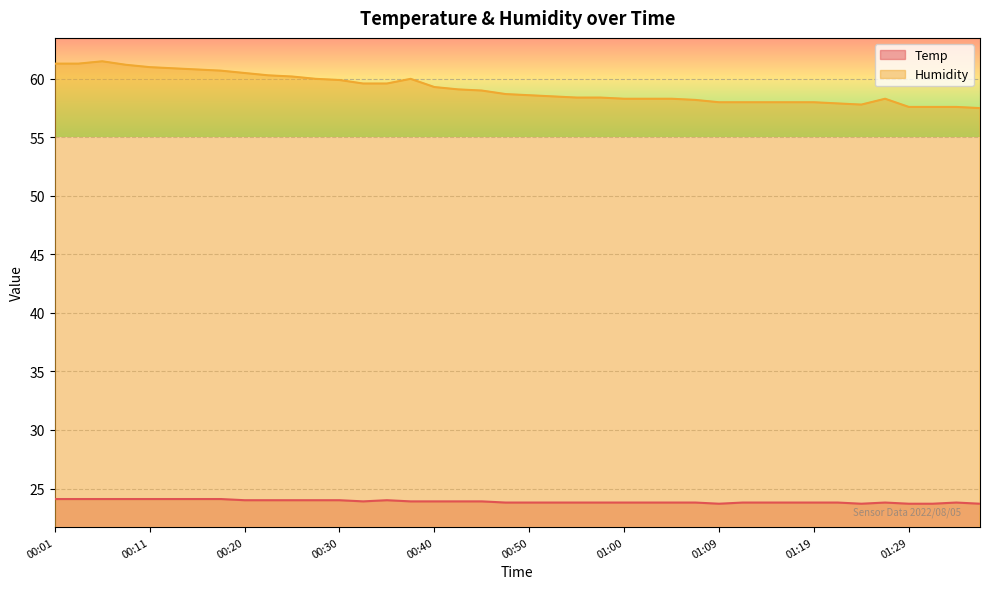

Rank the categories by Temp value from highest to lowest.

00:01, 00:03, 00:06, 00:08, 00:11, 00:13, 00:15, 00:18, 00:20, 00:23, 00:25, 00:28, 00:30, 00:35, 00:33, 00:38, 00:40, 00:42, 00:45, 00:47, 00:50, 00:52, 00:55, 00:57, 01:00, 01:02, 01:05, 01:07, 01:12, 01:14, 01:17, 01:19, 01:22, 01:27, 01:34, 01:09, 01:24, 01:29, 01:32, 01:37